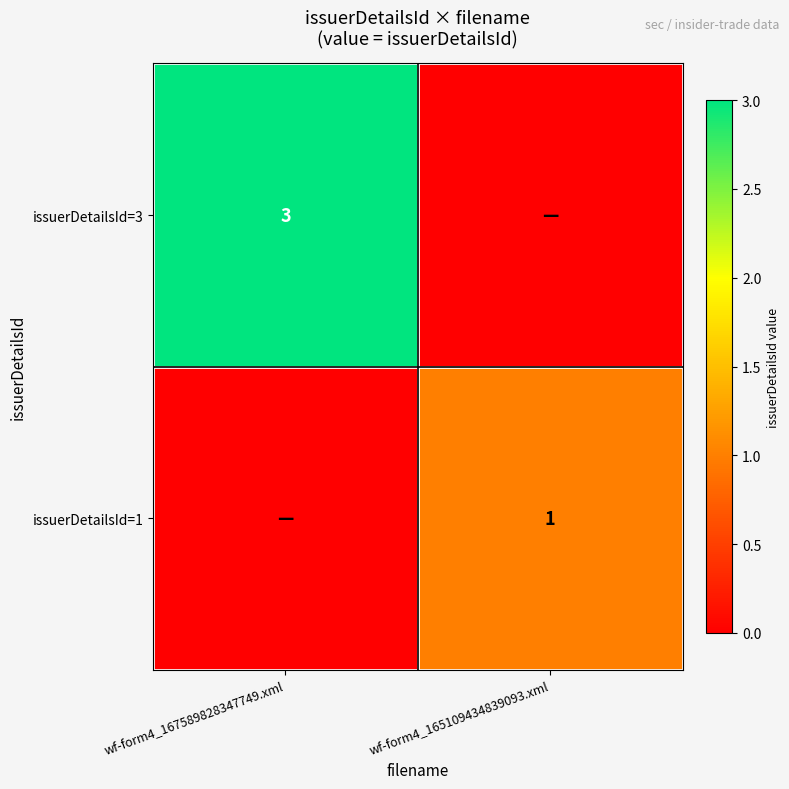

How many data points does each series have?

2